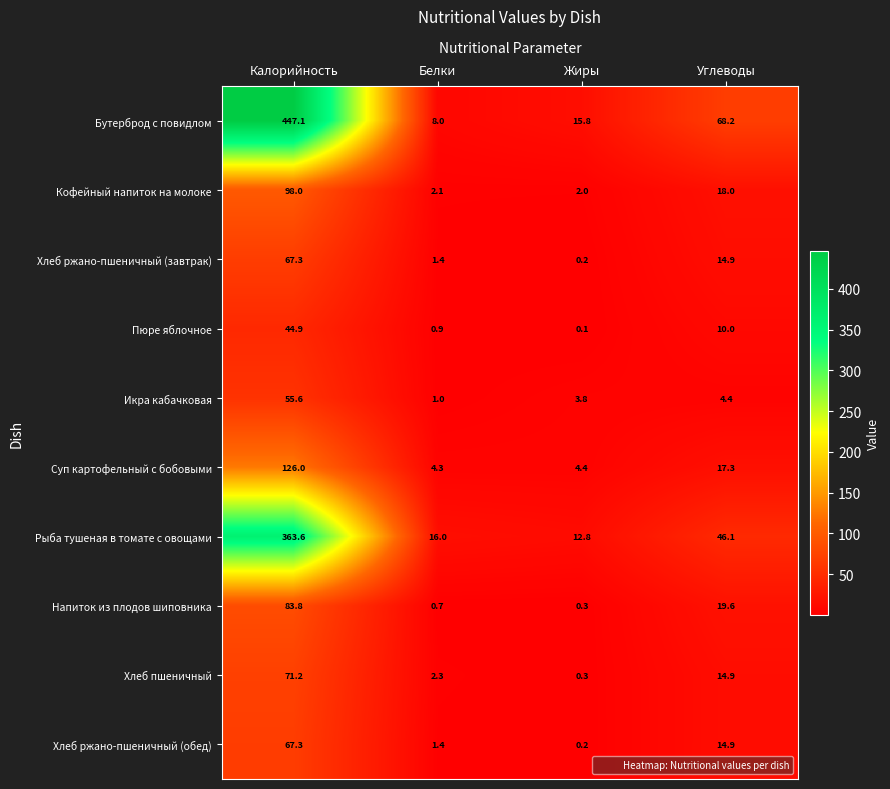

Which category has the lowest value across all series?

Жиры